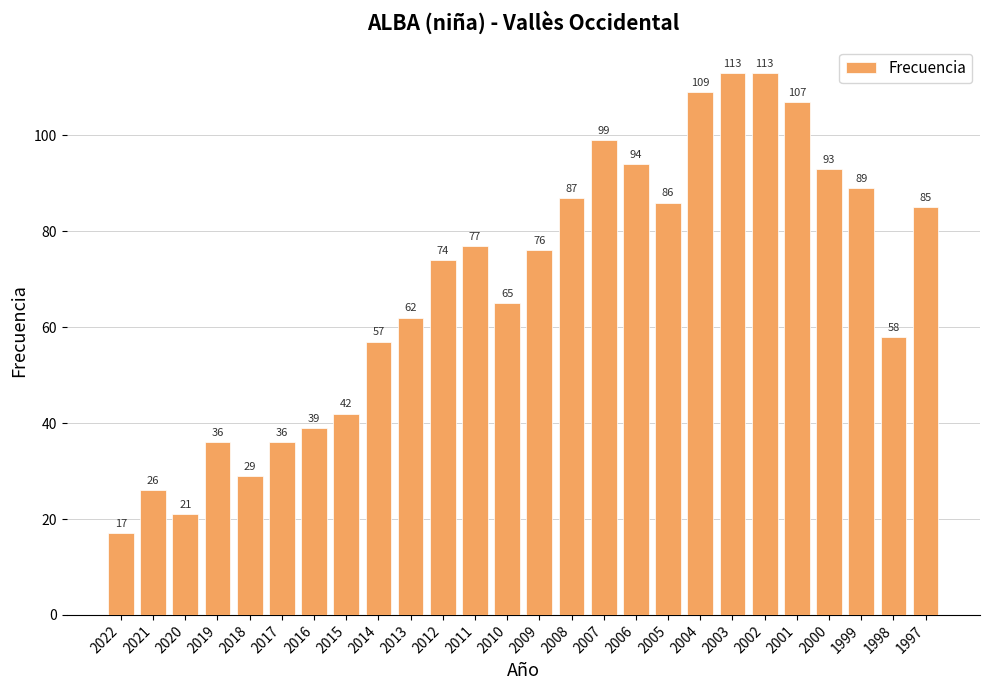

Reading left to right, what are all the values shown in this chart?

17	26	21	36	29	36	39	42	57	62	74	77	65	76	87	99	94	86	109	113	113	107	93	89	58	85